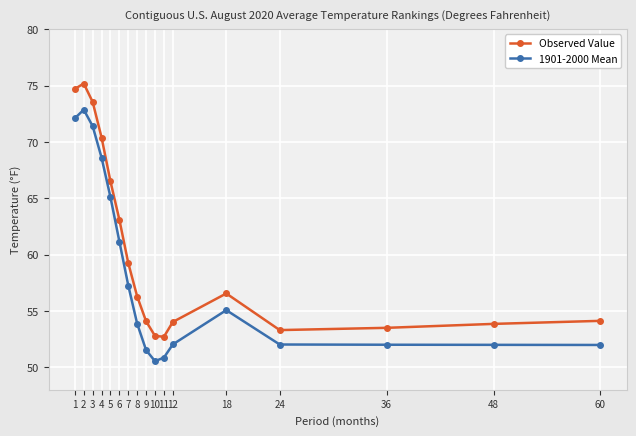

Where is the first local minimum for 1901-2000 Mean?

10